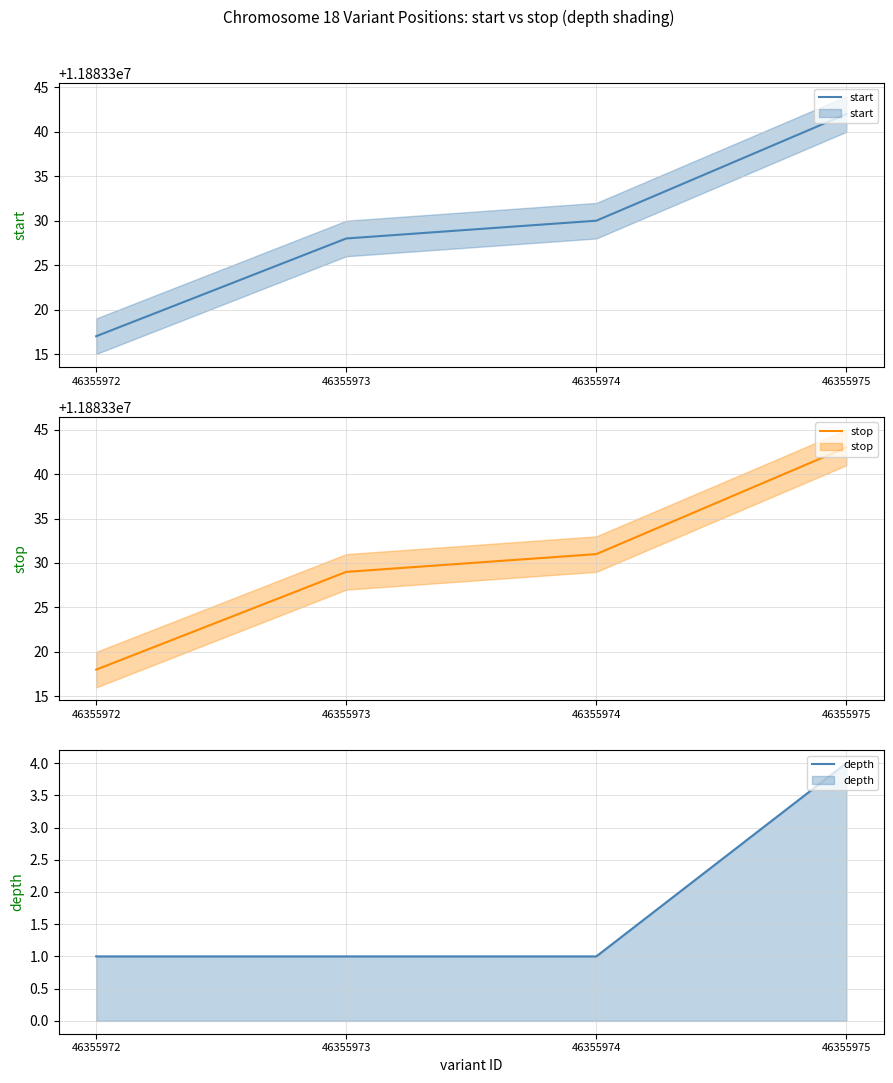

What is the lowest value of the depth series?

1